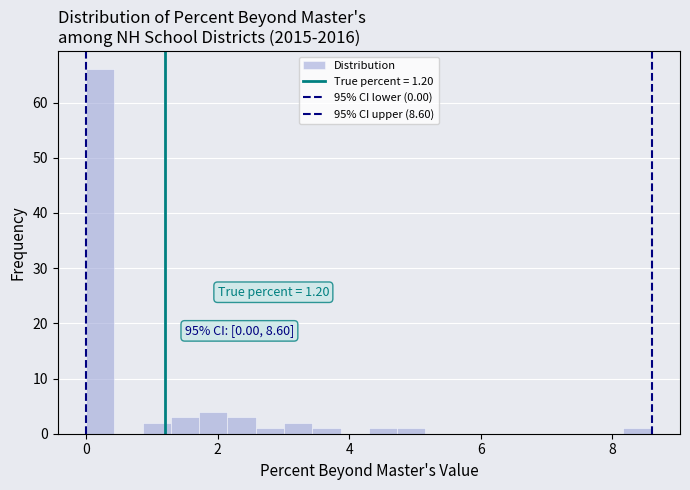

Around what value on the x-axis is the tallest bar? Give the approximate position of its centre, as read against the axis.

0.2